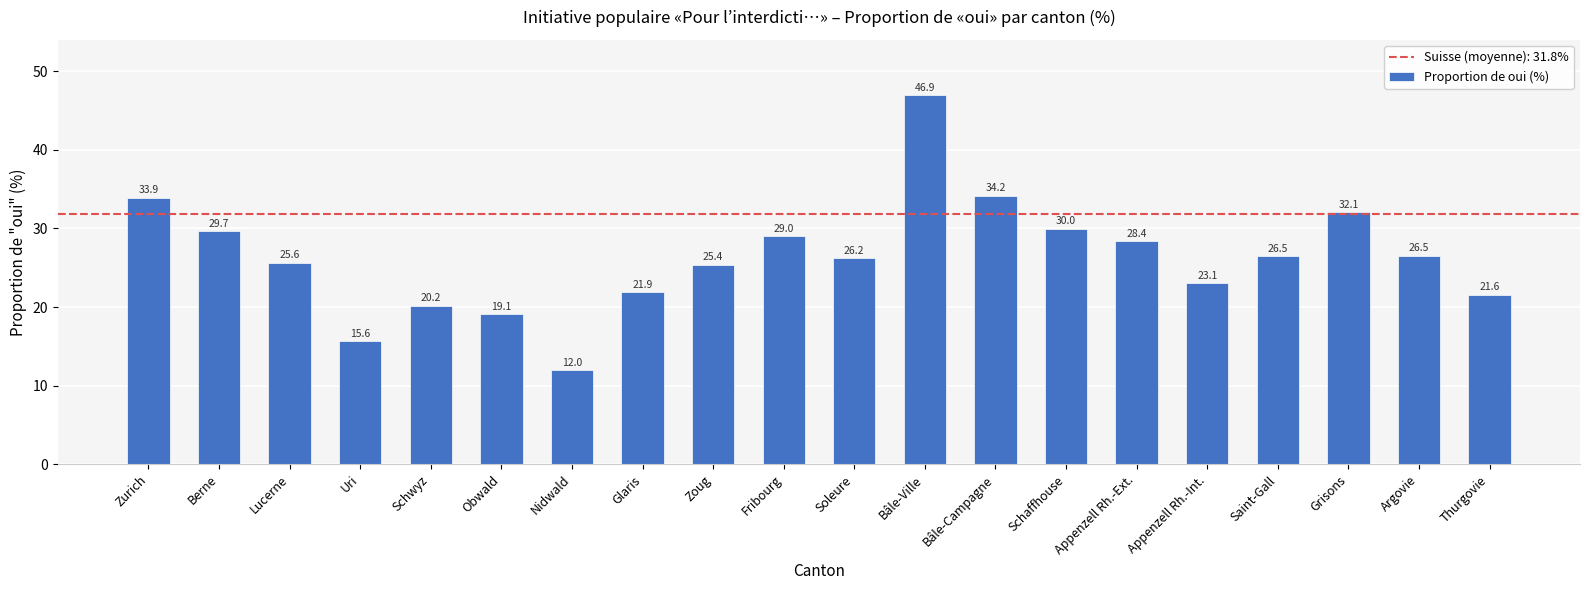

What position from the left is Fribourg?

10